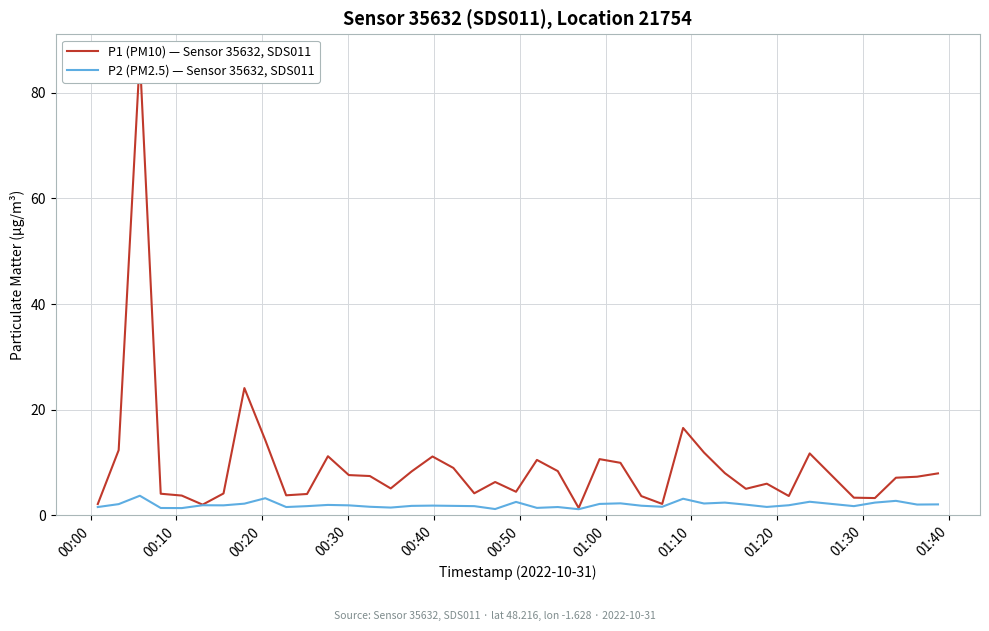

What is the highest value of the P2 (PM2.5) — Sensor 35632, SDS011 series?

3.7